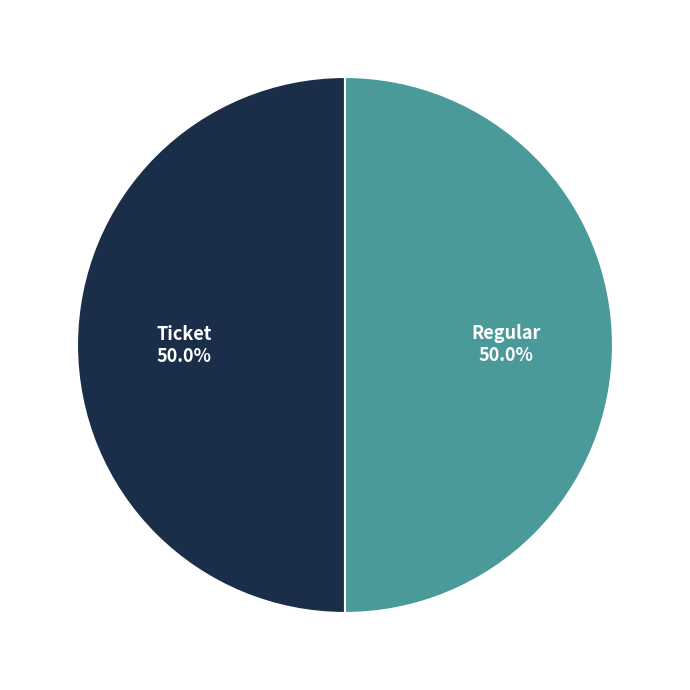

To the nearest percent, what percentage of the pie is Regular?

50%